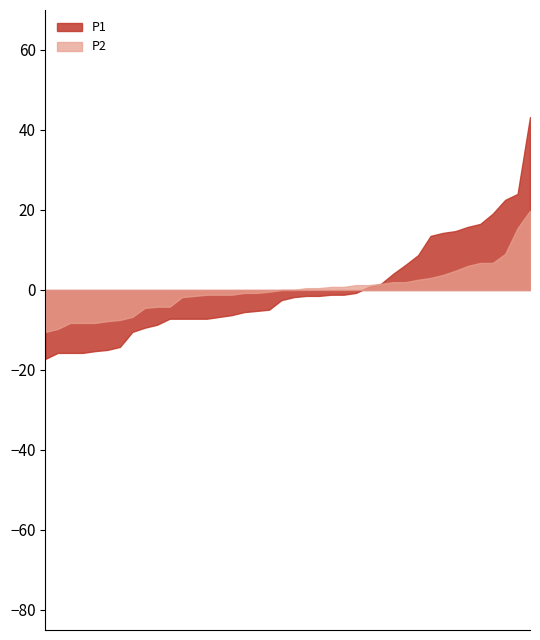

Is it true that P2 equals 5.9 at 00:20?

False